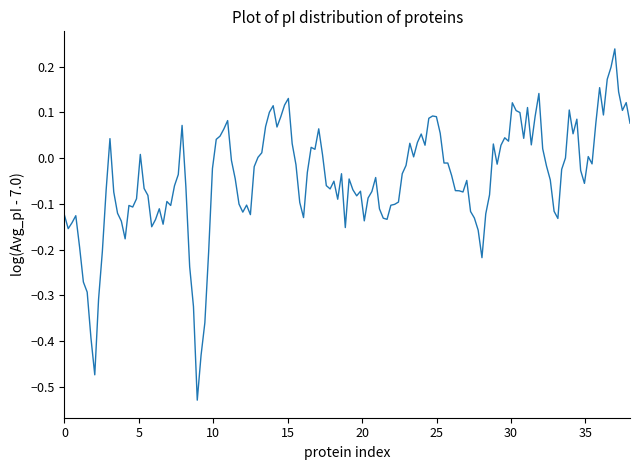

What is the difference between the maximum and minimum values?

0.8